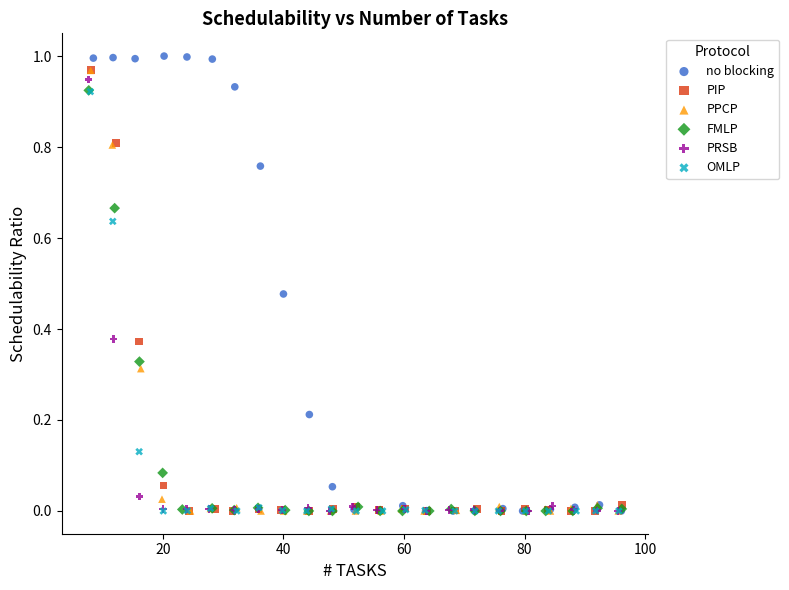

Which series has the largest Y range (max minus min)?

no blocking